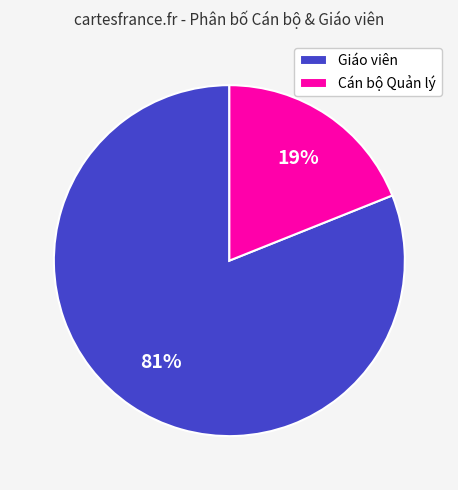

Between Cán bộ Quản lý and Giáo viên, which is larger?

Giáo viên